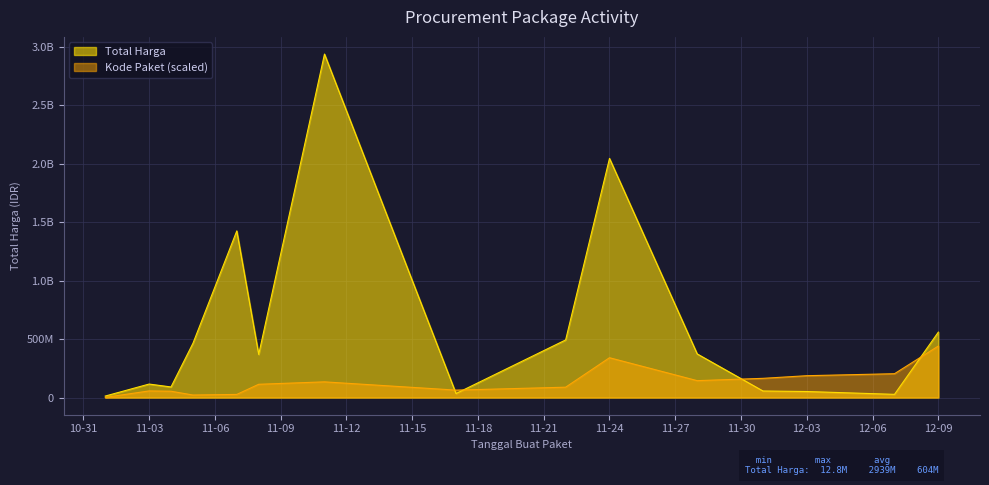

Which has a higher value, 2021-11-01 or 2021-11-03?

2021-11-03